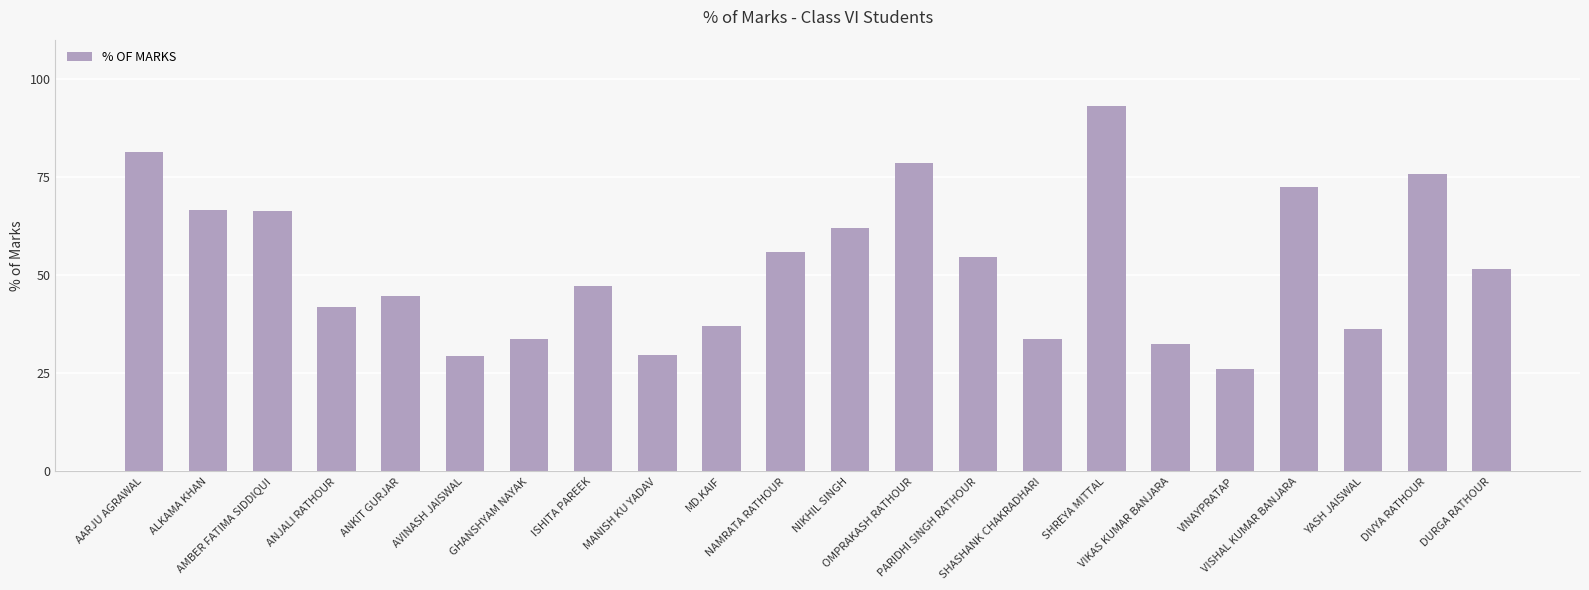

Which has a higher value, VISHAL KUMAR BANJARA or SHASHANK CHAKRADHARI?

VISHAL KUMAR BANJARA